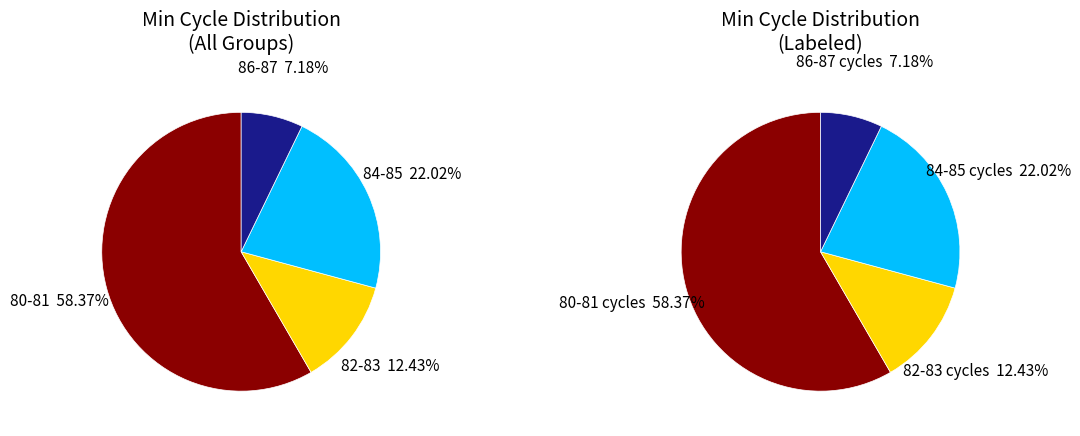

Do 22 and 15 together represent more than half of the pie?

No